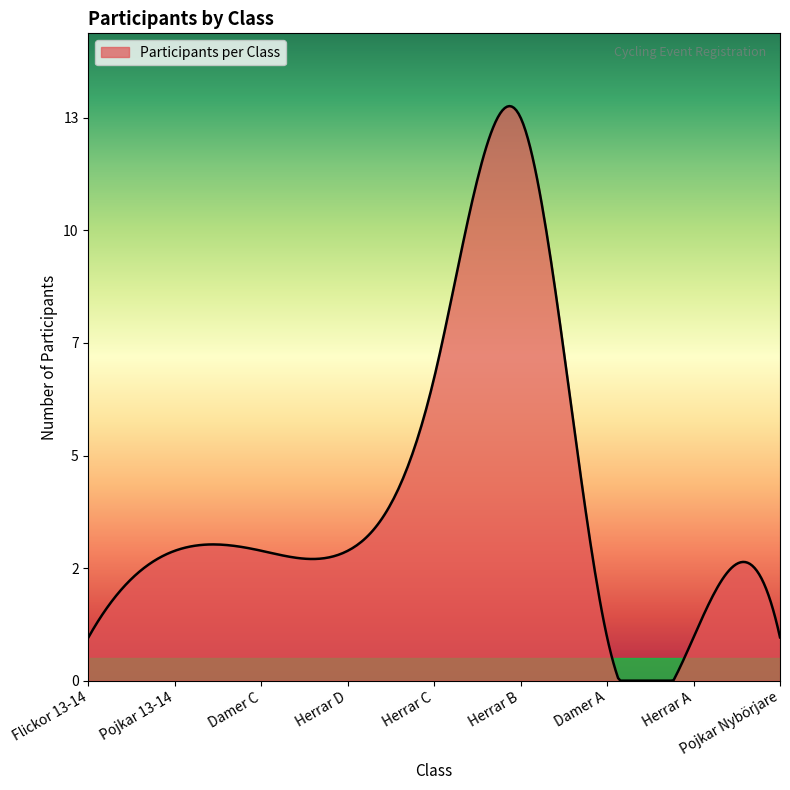

What is the value of the 1st point from the left?

1